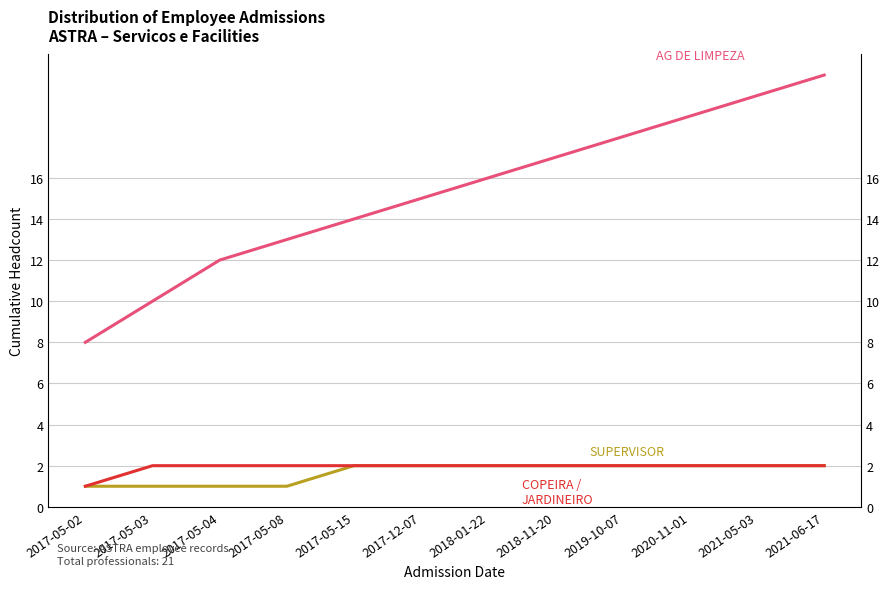

Which series has the largest total across all categories?

AG DE LIMPEZA